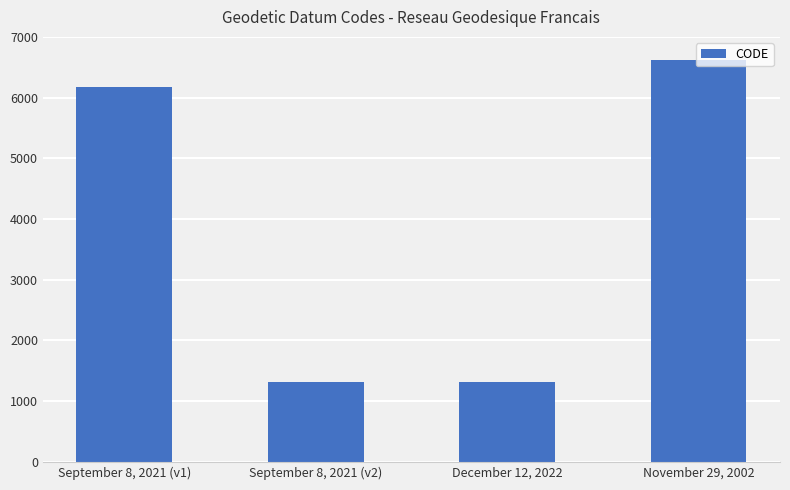

What is the label of the 3rd bar from the right?

September 8, 2021 (v2)